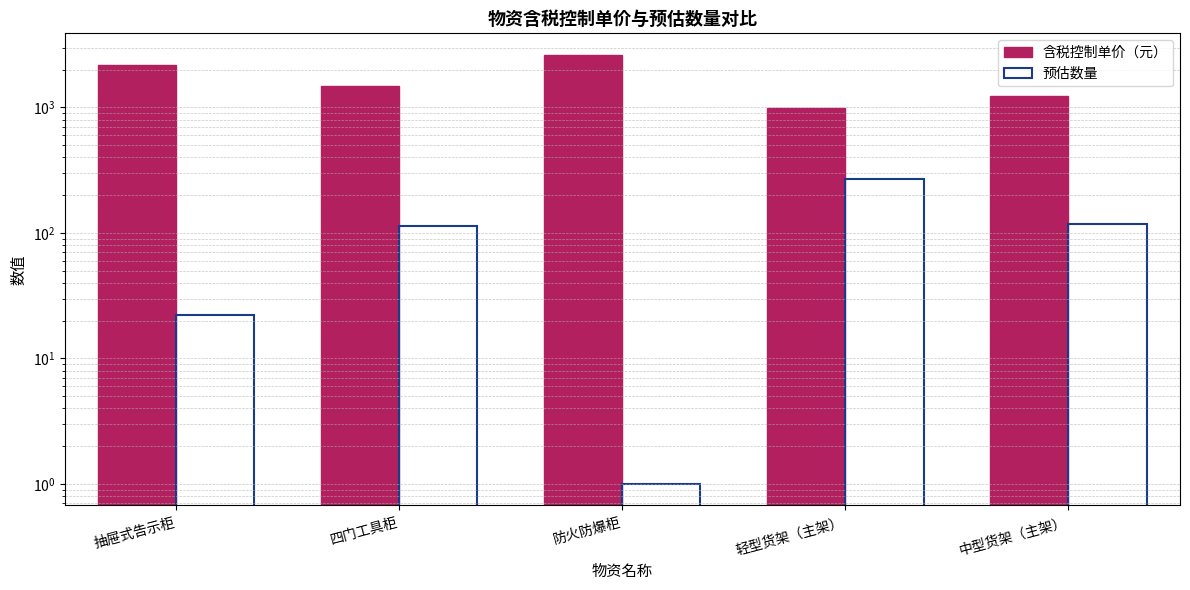

Reading left to right, what are all the values shown in this chart?

含税控制单价（元）: 抽屉式告示柜=2182	四门工具柜=1470	防火防爆柜=2625	轻型货架（主架）=982	中型货架（主架）=1227
预估数量: 抽屉式告示柜=22	四门工具柜=113	防火防爆柜=1	轻型货架（主架）=270	中型货架（主架）=118